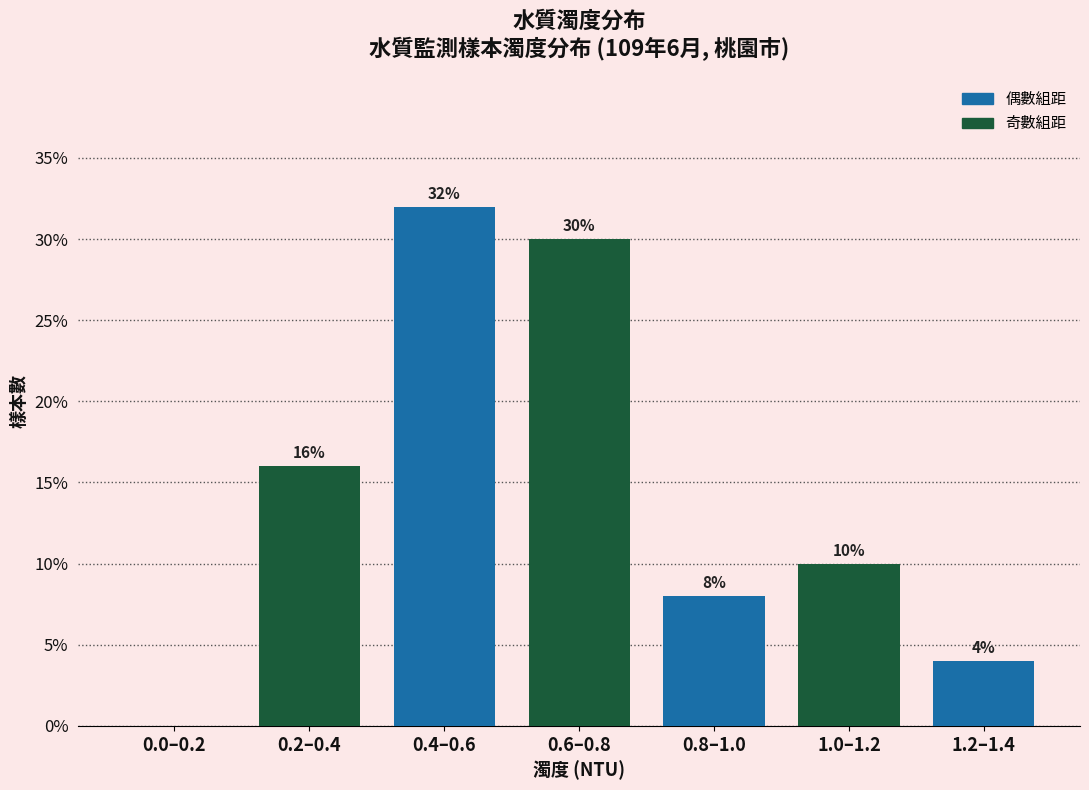

Reading left to right, what are all the values shown in this chart?

0.0–0.2=0	0.2–0.4=16	0.4–0.6=32	0.6–0.8=30	0.8–1.0=8	1.0–1.2=10	1.2–1.4=4